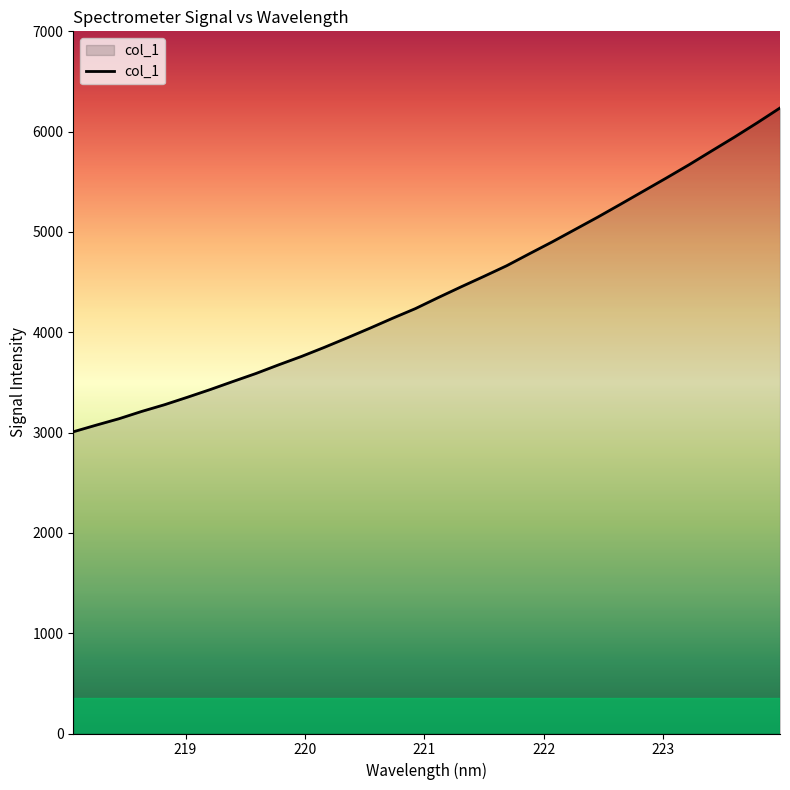

What is the difference between the maximum and minimum values?

3228.2